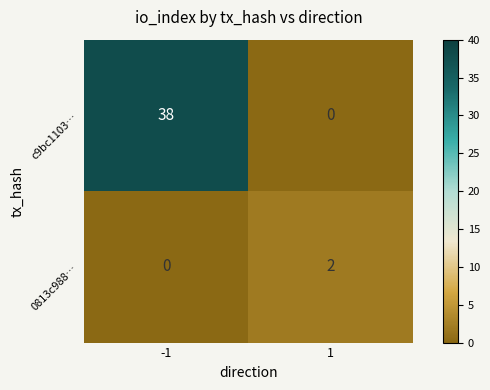

What is the difference between the c9bc1103… values at 1 and -1?

38